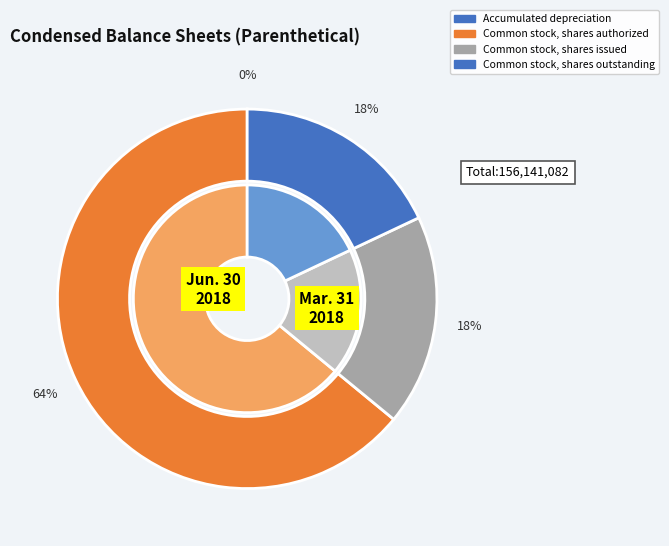

Count the number of slices in the pie.

4